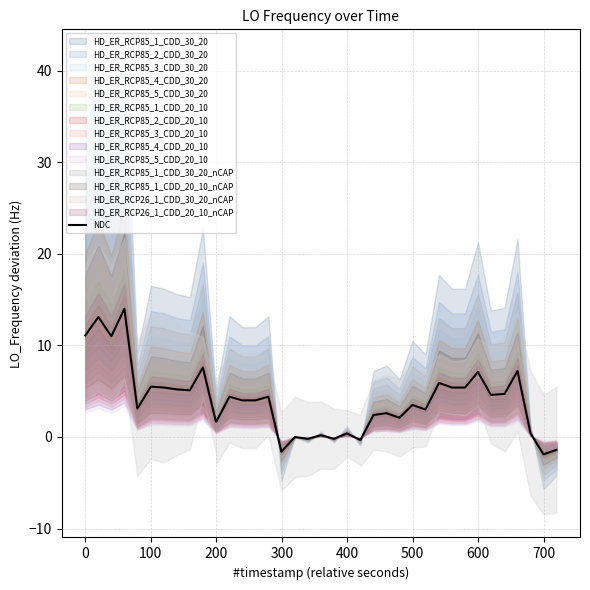

True or false: there are more than 2 points higher than both neighbors.

True